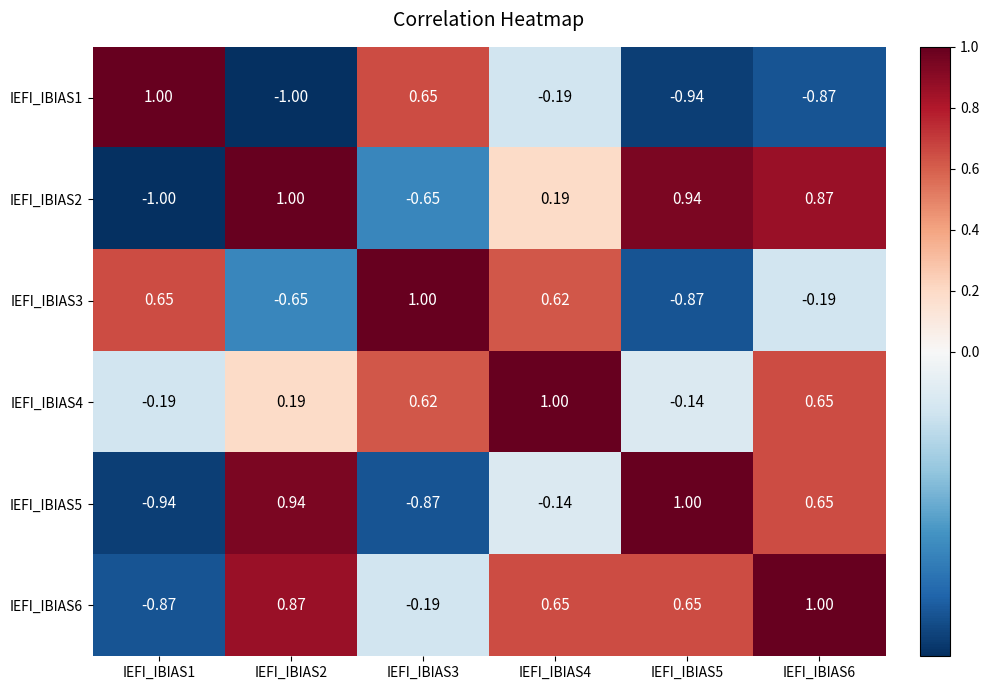

Is the value of IEFI_IBIAS3 at IEFI_IBIAS1 greater than the value of IEFI_IBIAS4 at IEFI_IBIAS1?

Yes